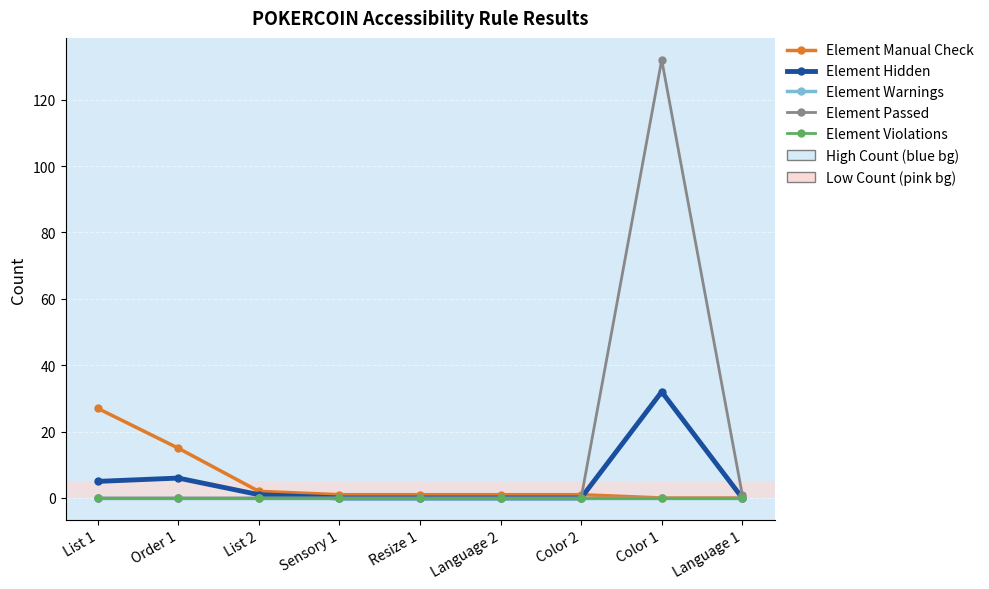

Is this an area chart (filled region under the line)?

No